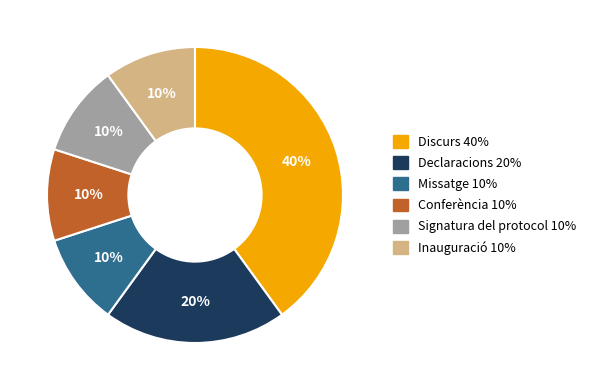

Is it true that Discurs is 40% of the pie?

True